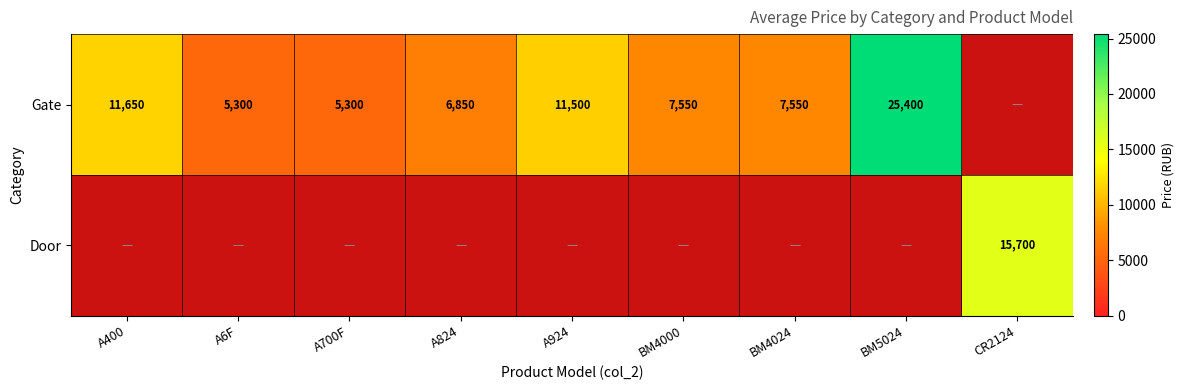

The value of Gate at A700F is 3680. True or false?

False